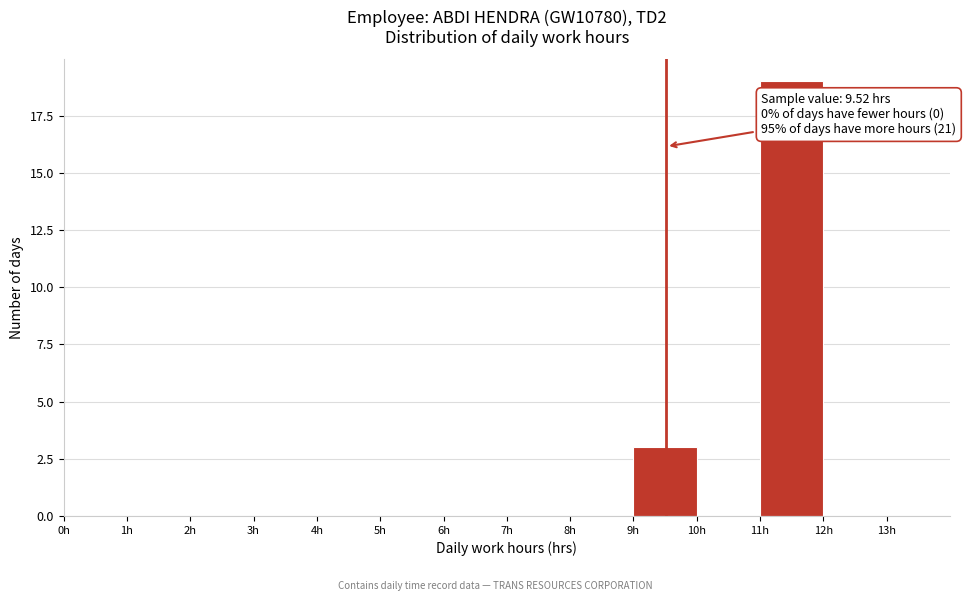

Which range on the x-axis has the tallest bar?

11 to 12